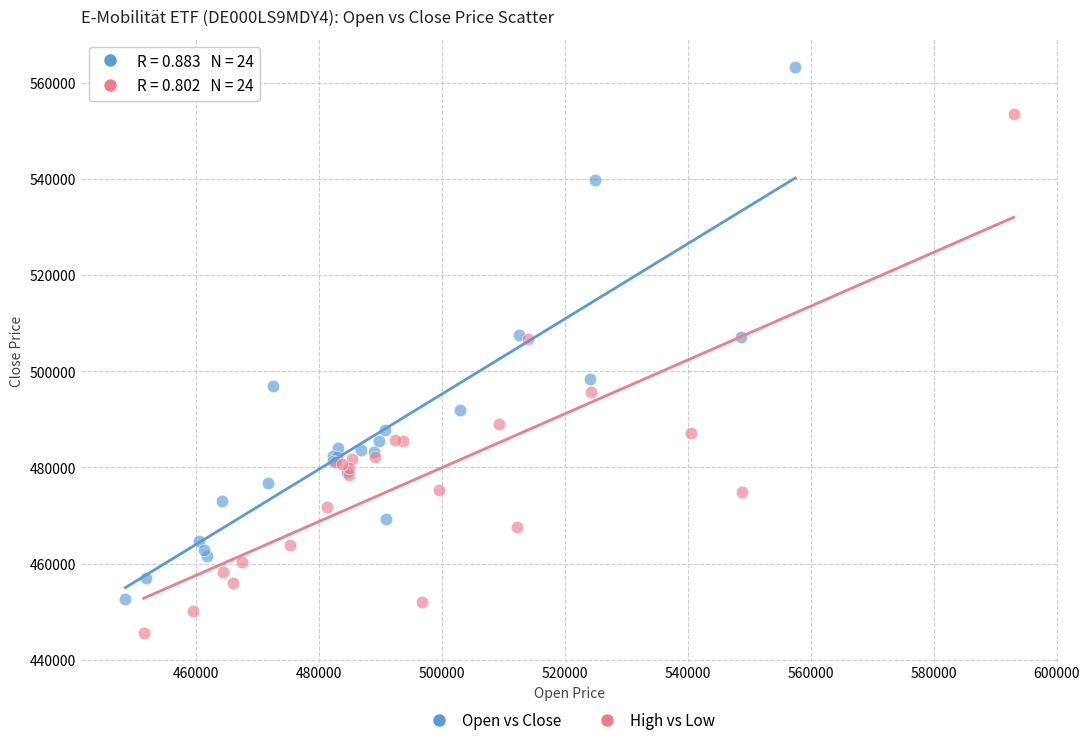

What are all the series names shown in the legend?

Open vs Close, High vs Low